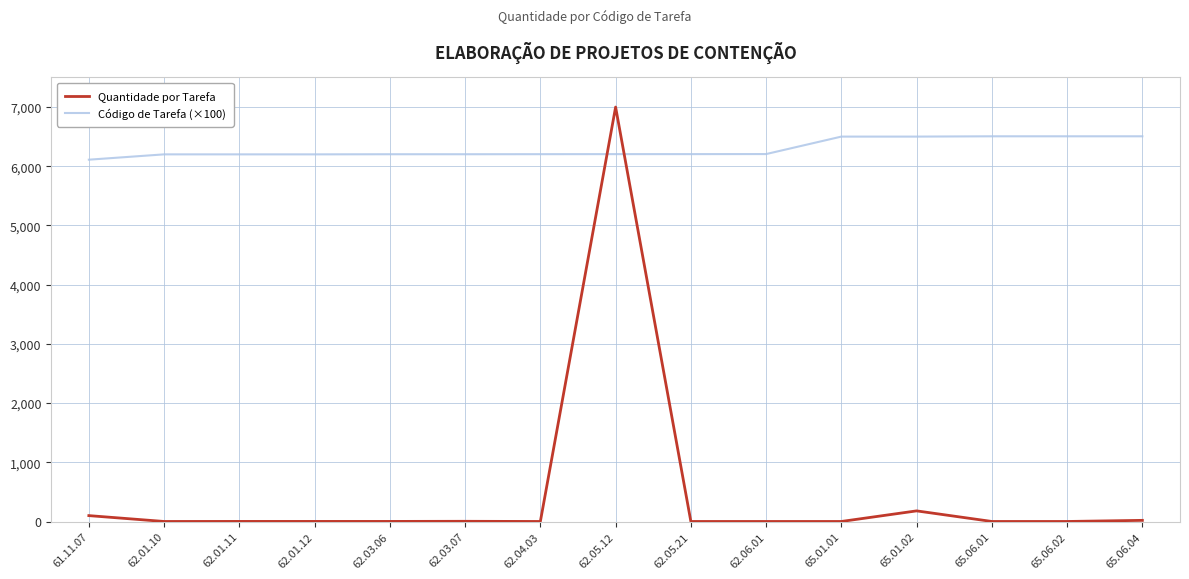

After their last crossing, which series has the higher values: Quantidade por Tarefa or Código de Tarefa (×100)?

Código de Tarefa (×100)